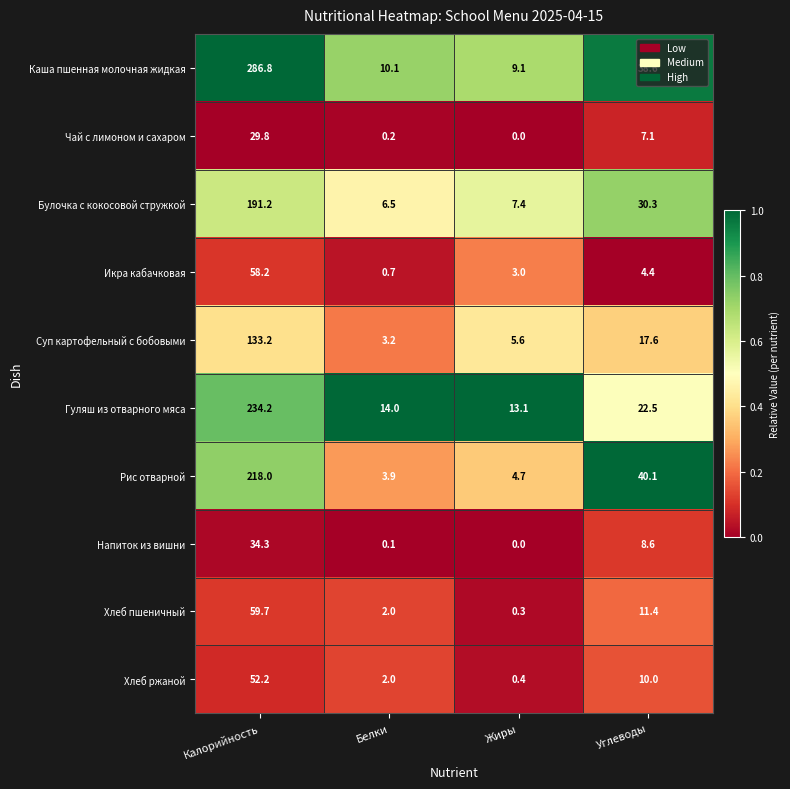

Rank the series by their maximum value, from highest to lowest.

Каша пшенная молочная жидкая, Гуляш из отварного мяса, Рис отварной, Булочка с кокосовой стружкой, Суп картофельный с бобовыми, Хлеб пшеничный, Икра кабачковая, Хлеб ржаной, Напиток из вишни, Чай с лимоном и сахаром